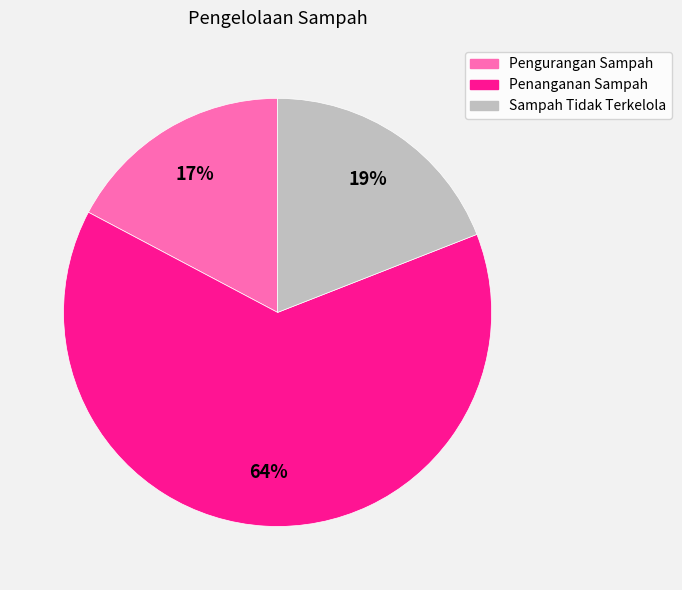

Count the number of slices in the pie.

3